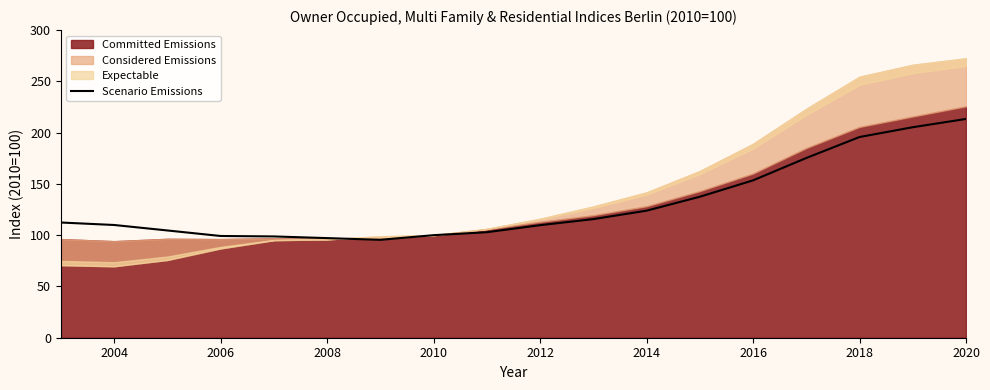

True or false: Scenario Emissions has a value of 213.3 at 2020.

True